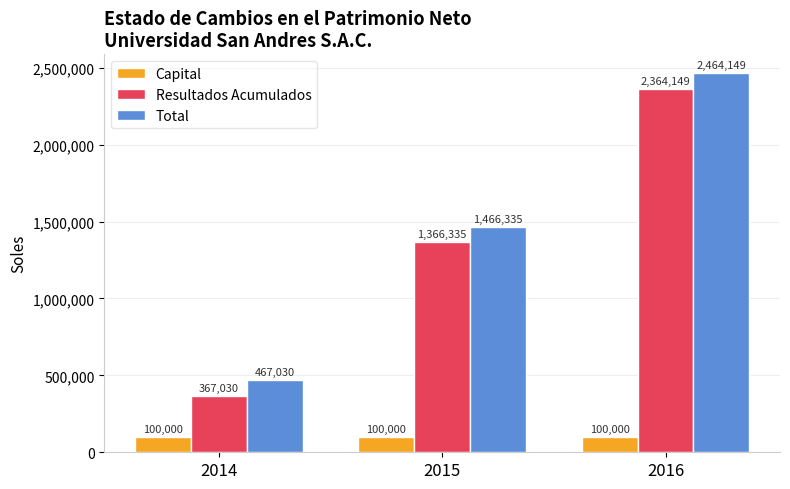

Is the value of Capital at 2014 greater than the value of Resultados Acumulados at 2015?

No